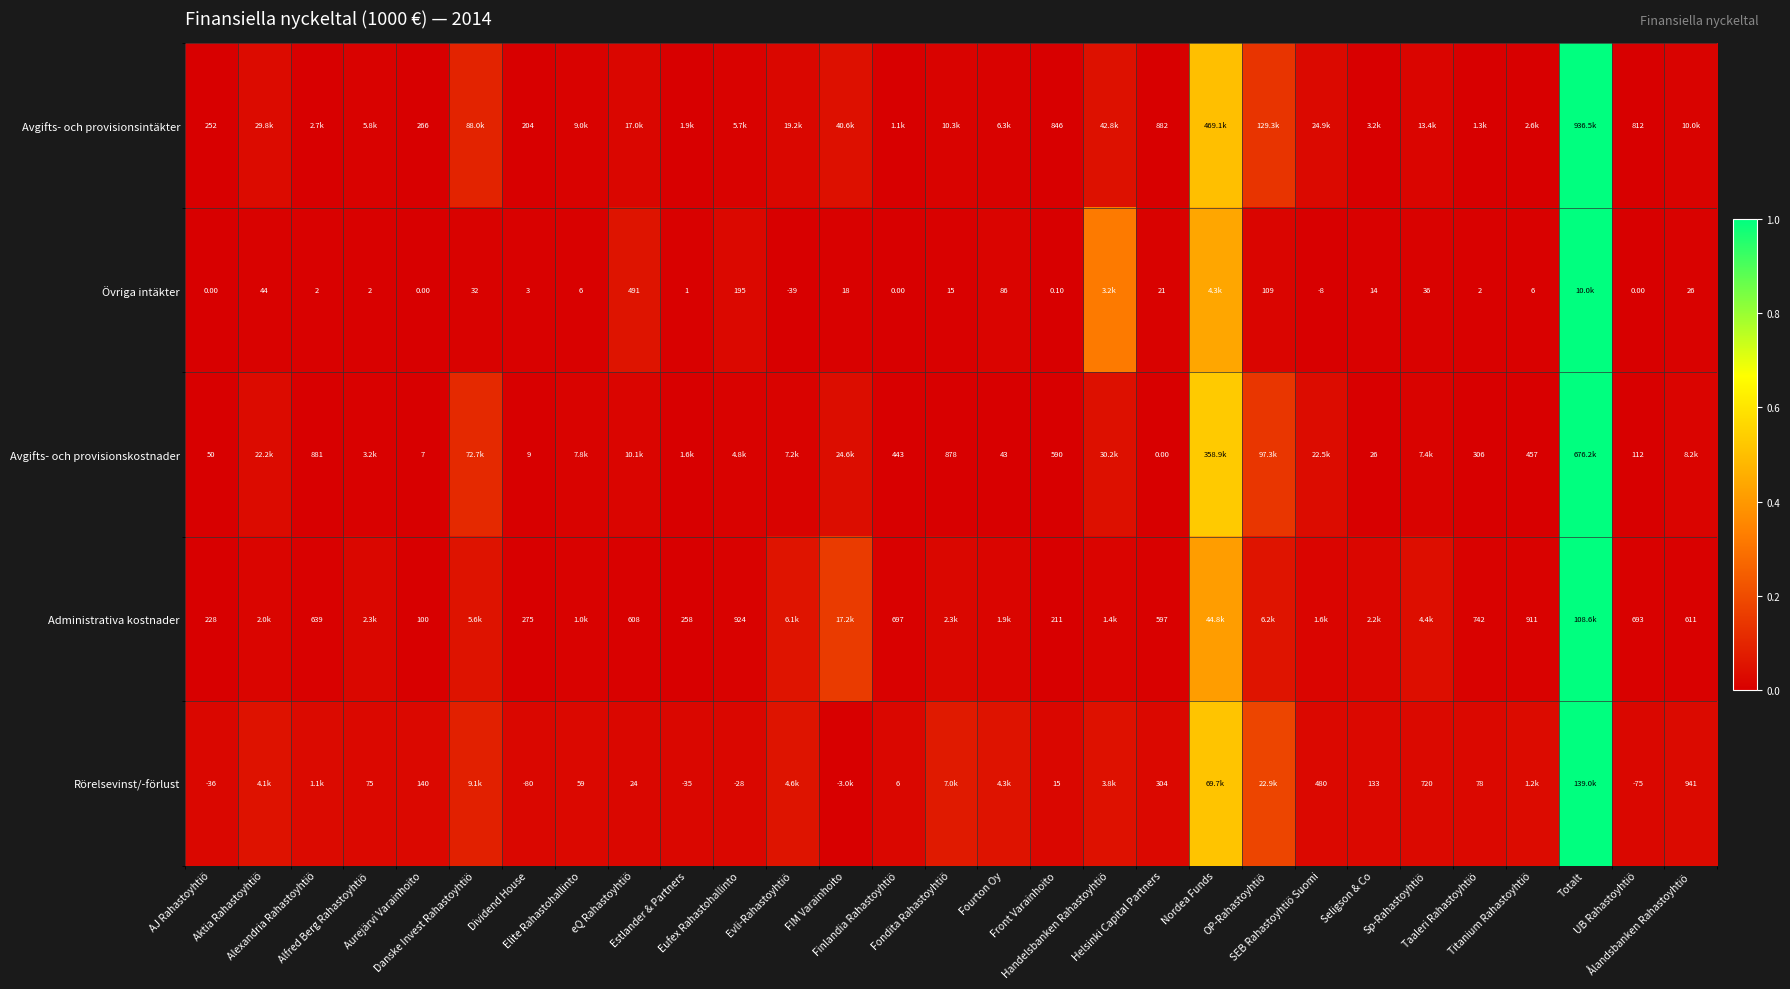

At which category is the sum across all series the highest?

Totalt